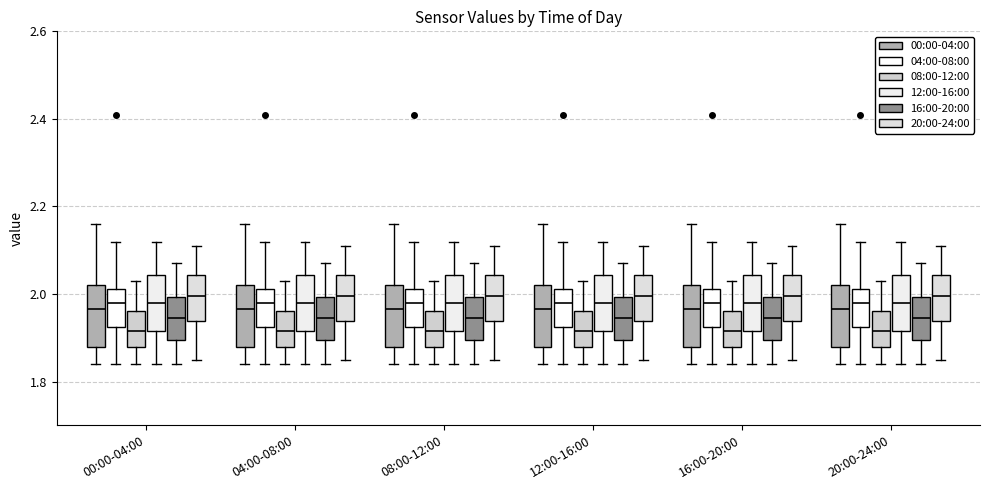

Where is the lower edge of the box for 12:00-16:00 (08:00-12:00) on the y-axis? The values are not printed on the chart, so give them approximately, as read against the axis.

1.88